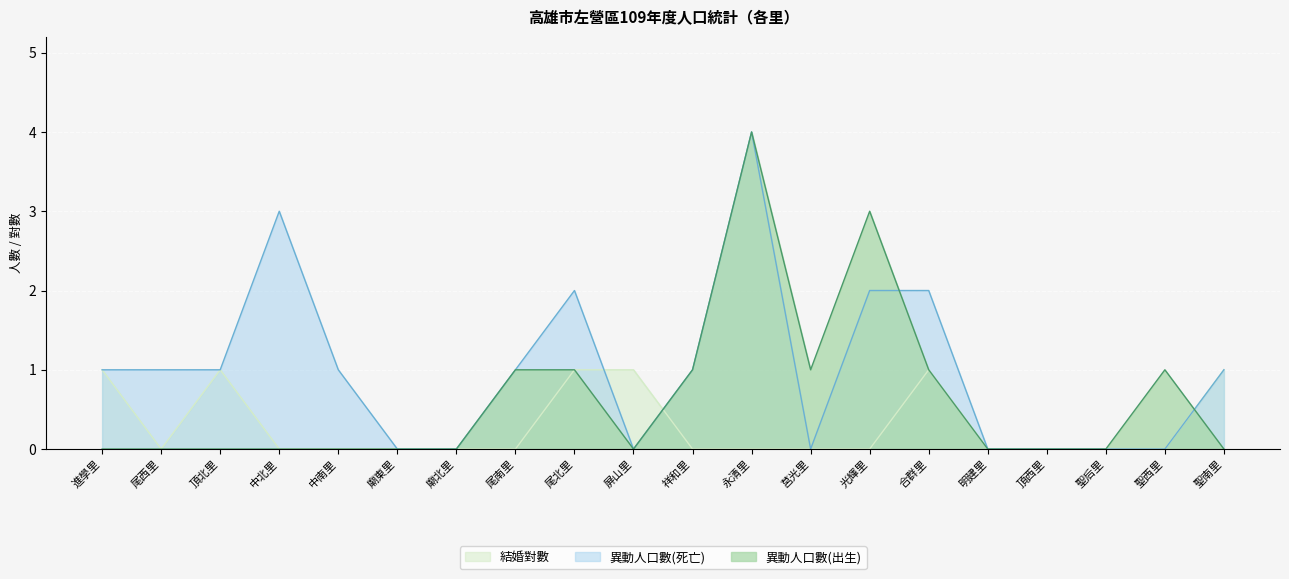

What is the difference between the 異動人口數(死亡) values at 合群里 and 頂西里?

2